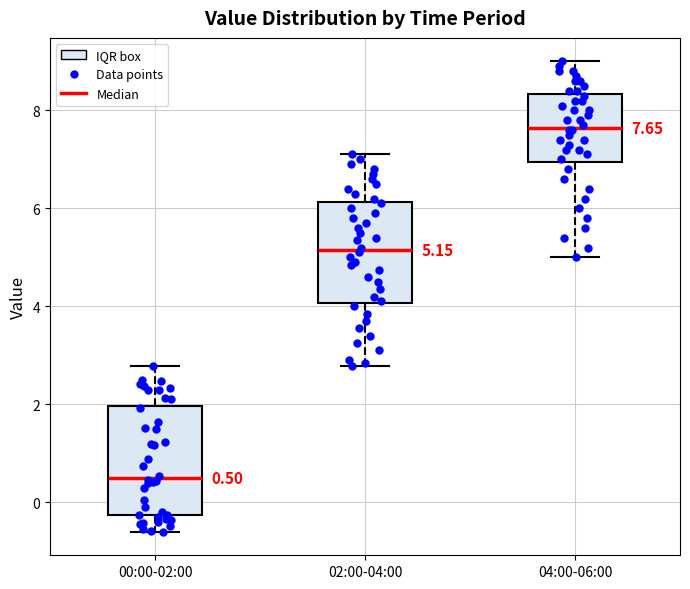

Which box has the lowest median line?

00:00-02:00